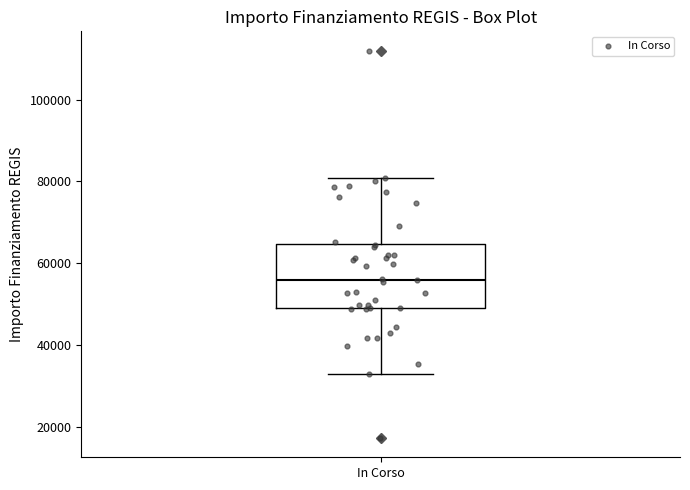

Read this box plot against the y-axis: the position of the median line, the range covered by the box, and the ends of both whiskers. The values are not printed on the chart, so give them approximately, as read against the axis.

median 56000, box 50000 to 64000, whiskers 32000 to 80000